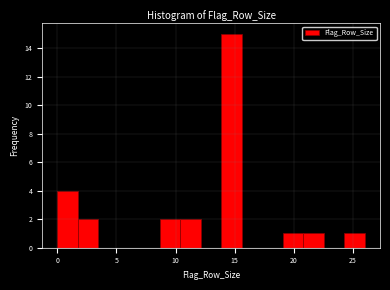

Around what value on the x-axis is the tallest bar? Give the approximate position of its centre, as read against the axis.

14.5